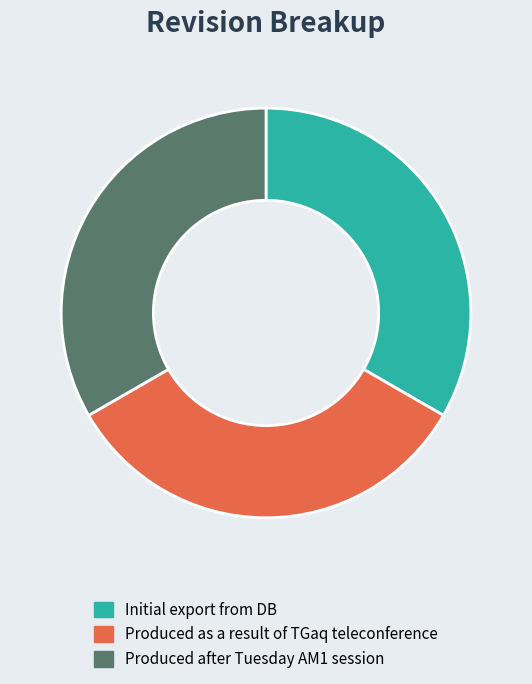

Is there a majority slice in this chart?

No